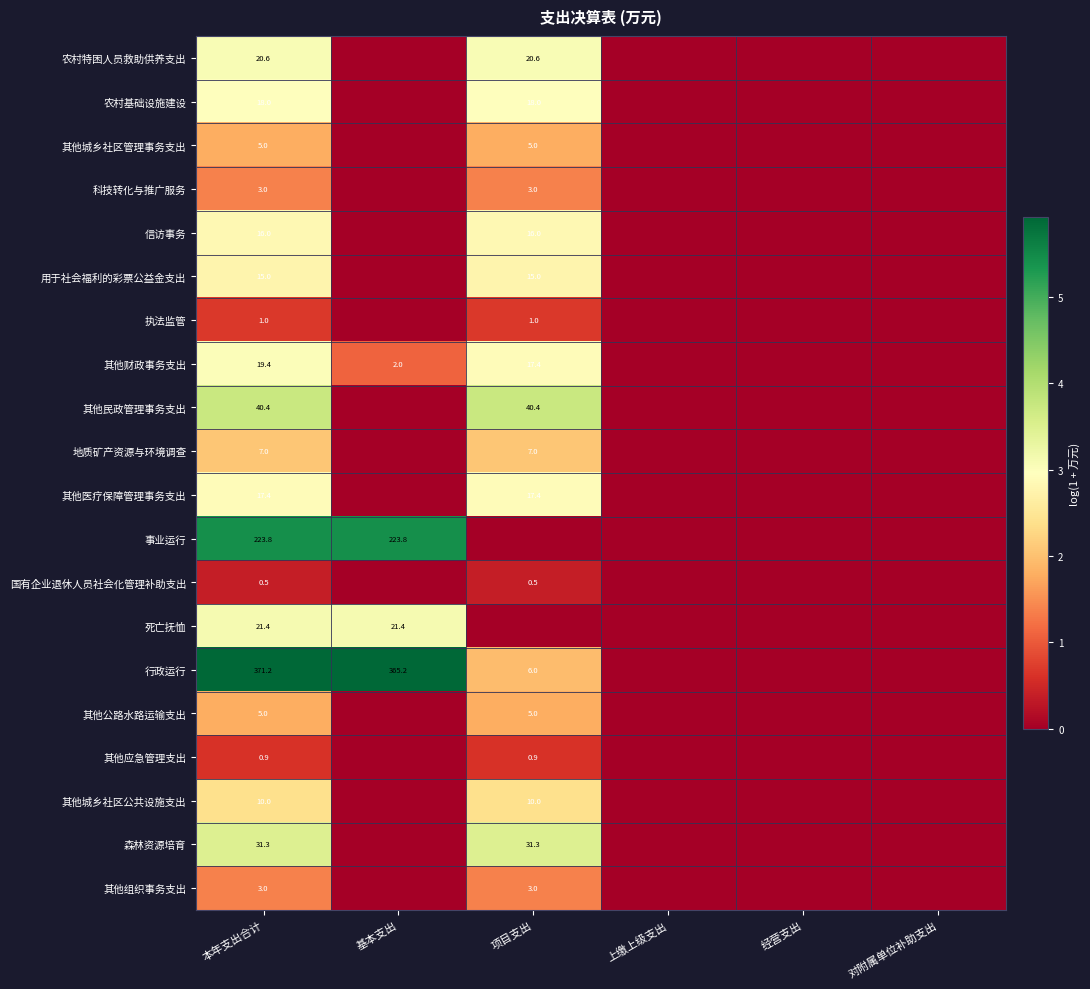

Is it true that 地质矿产资源与环境调查 equals 7.0 at 项目支出?

True